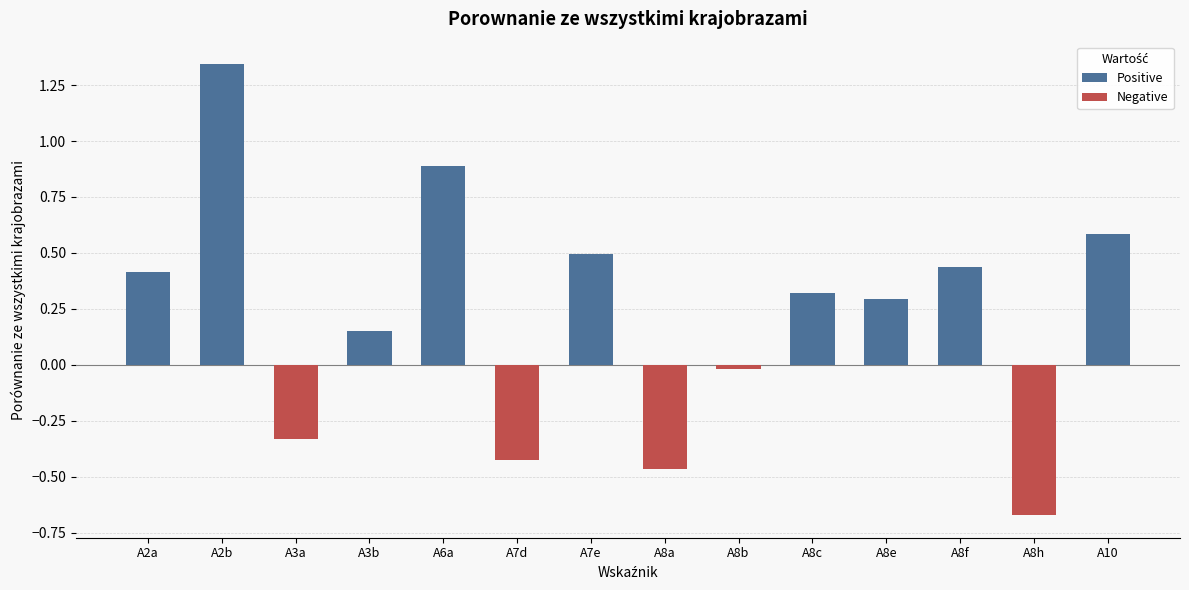

Which series has the largest range (max minus min)?

Positive